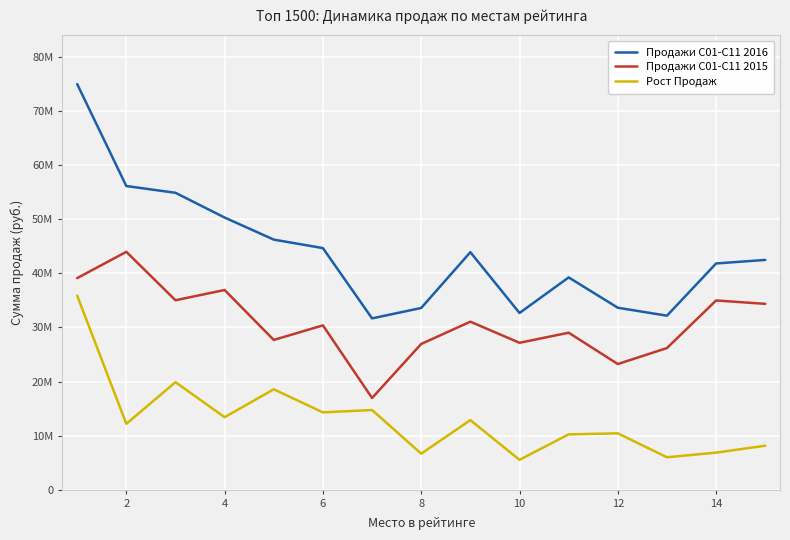

List the series in order of their peak value, highest first.

Продажи С01-C11 2016, Продажи С01-C11 2015, Рост Продаж